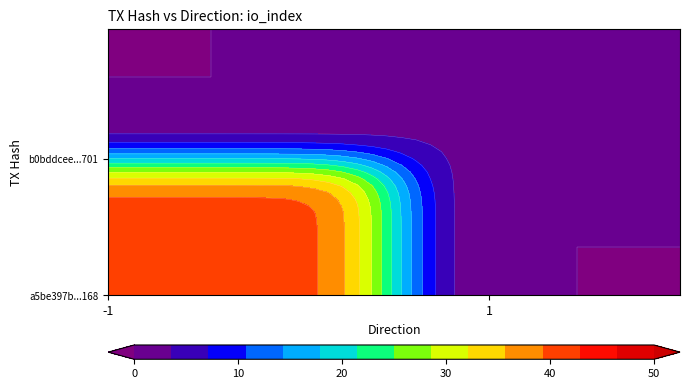

Which has a higher value, direction or io_index?

io_index